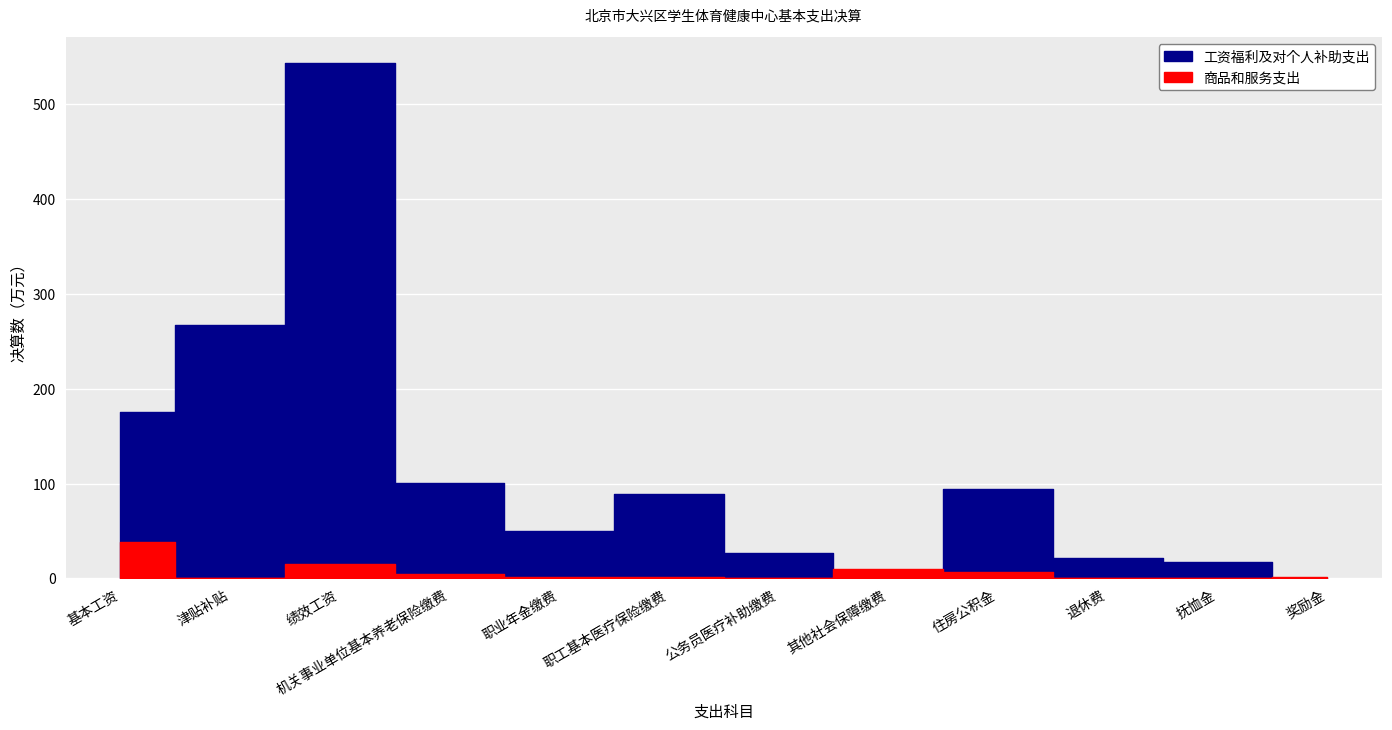

At which label is 商品和服务支出 closest to 19?

绩效工资